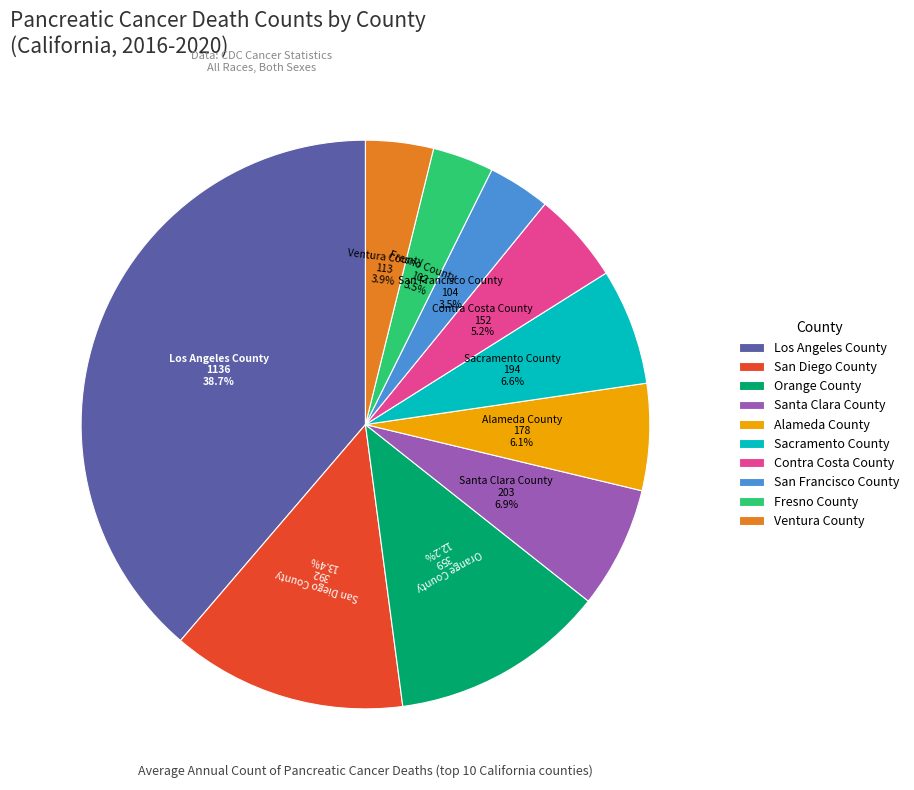

Is there any slice that represents more than half of the pie?

No